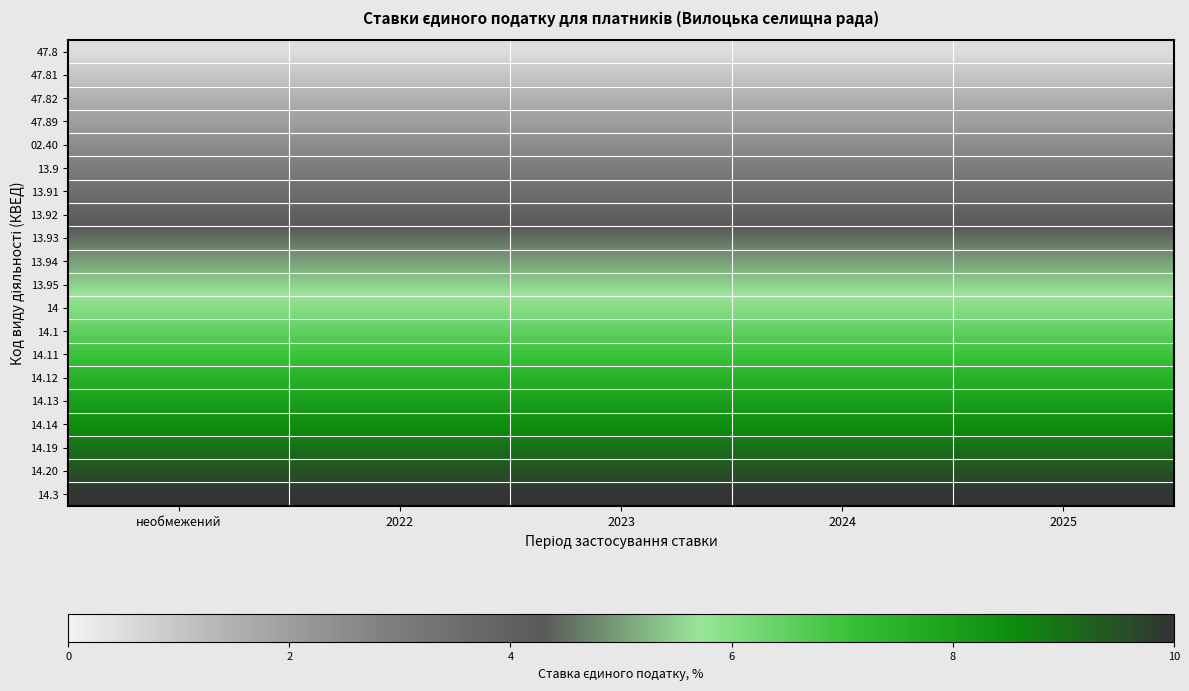

Which has a higher value, необмежений or 2022?

необмежений